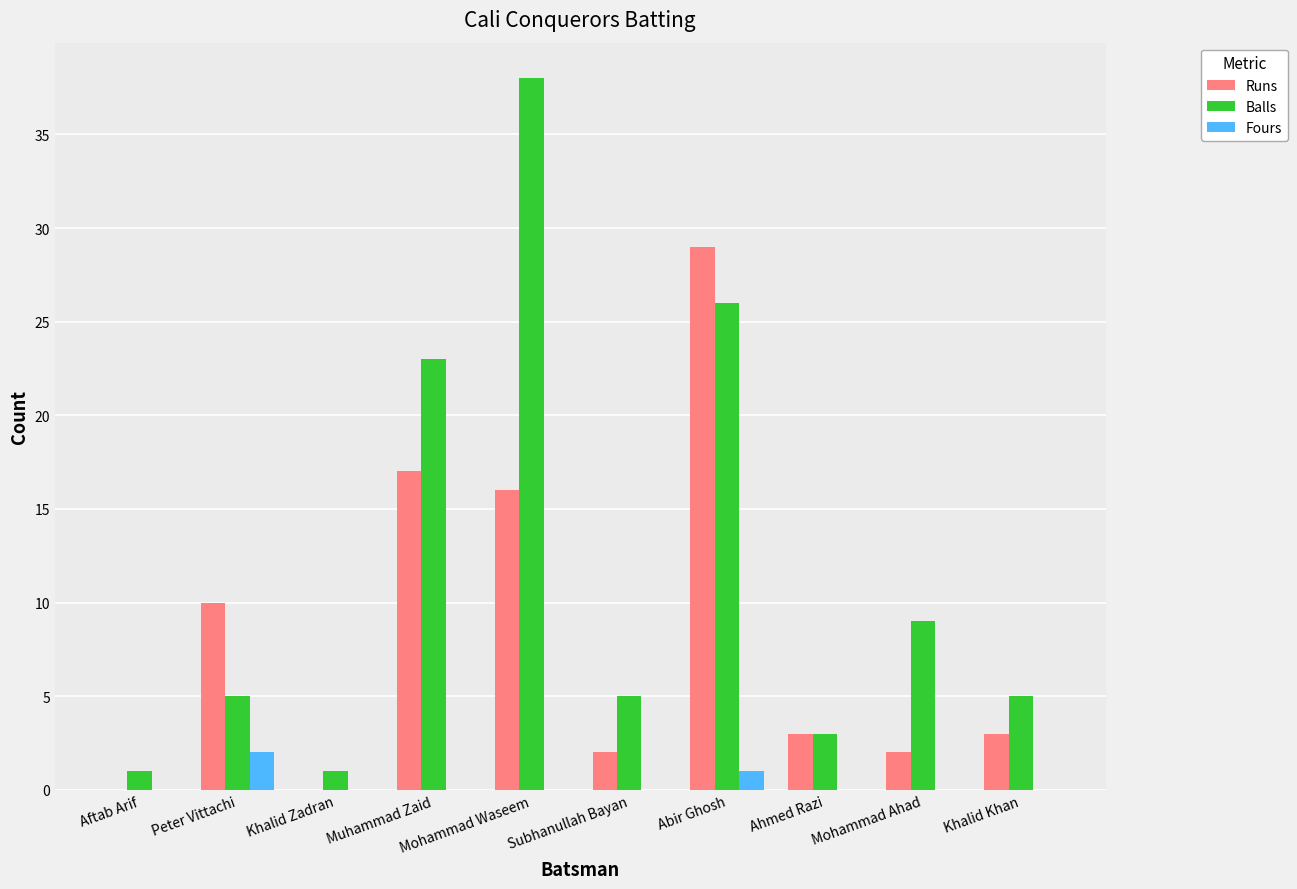

What is the sum of the Balls values at Subhanullah Bayan and Khalid Khan?

10